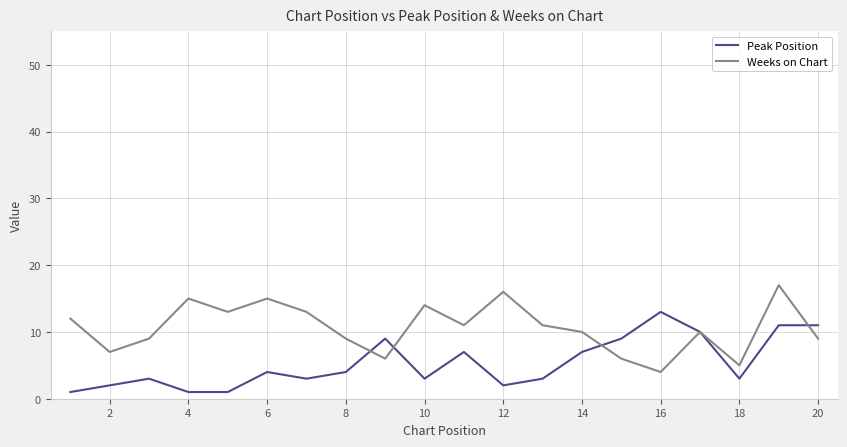

How many lines are shown in the chart?

2